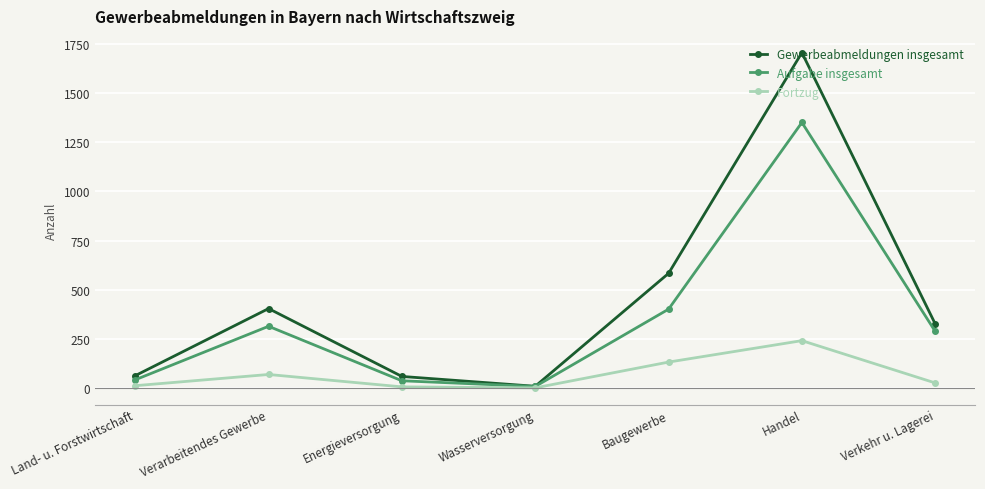

Rank the series by their maximum value, from highest to lowest.

Gewerbeabmeldungen insgesamt, Aufgabe insgesamt, Fortzug